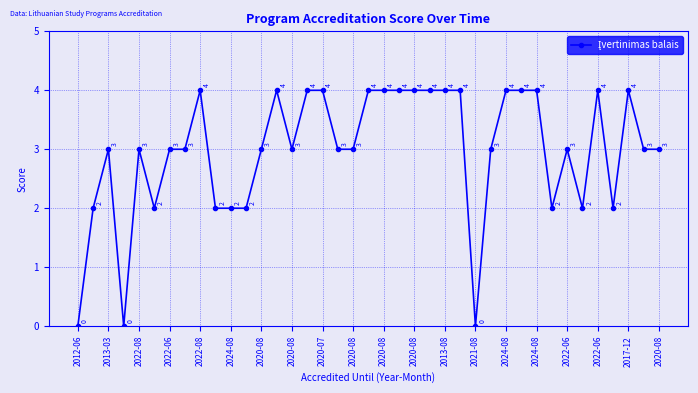

How many values are between 2 and 4?

36